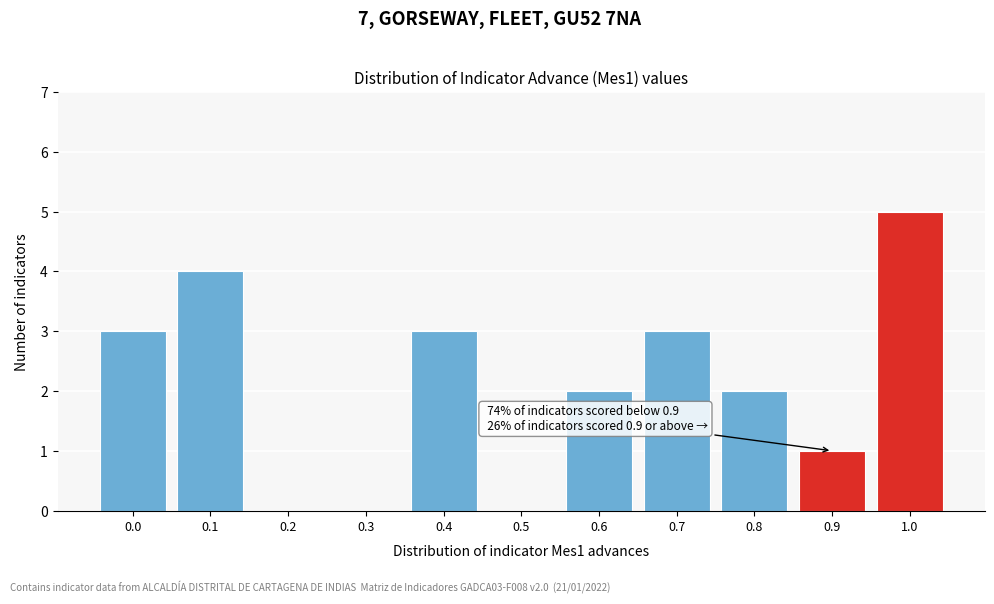

Reading right to left, list all the values displayed in this chart.

1.0=5	0.9=1	0.8=2	0.7=3	0.6=2	0.5=0	0.4=3	0.3=0	0.2=0	0.1=4	0.0=3